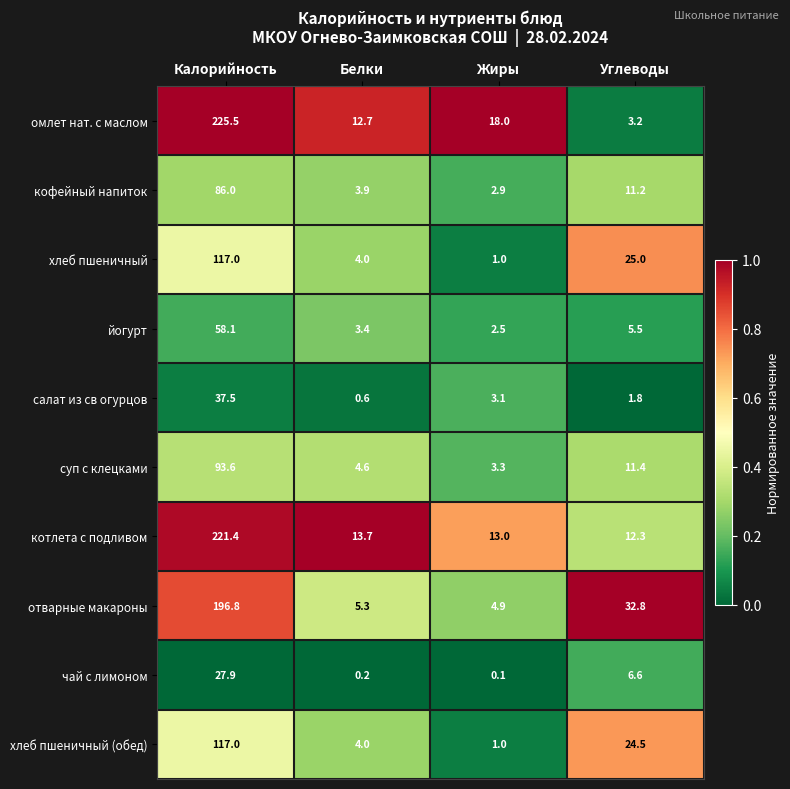

What is the total value across all series at Жиры?

49.8